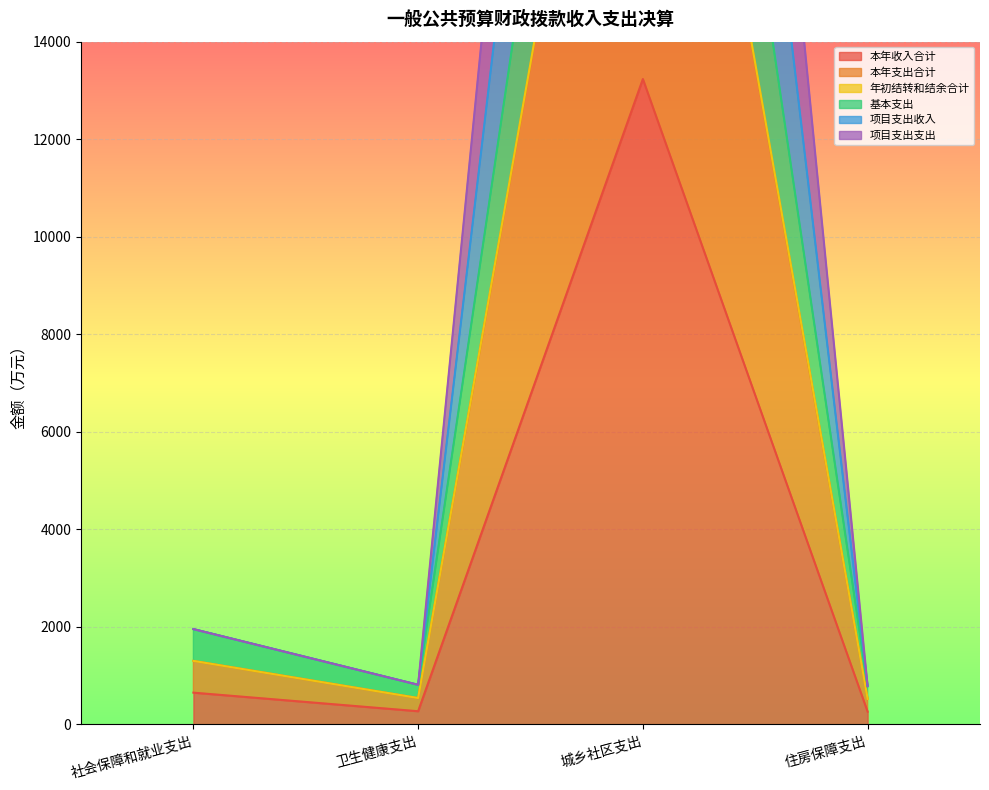

Is the value of 基本支出 at 社会保障和就业支出 greater than the value of 本年收入合计 at 住房保障支出?

Yes